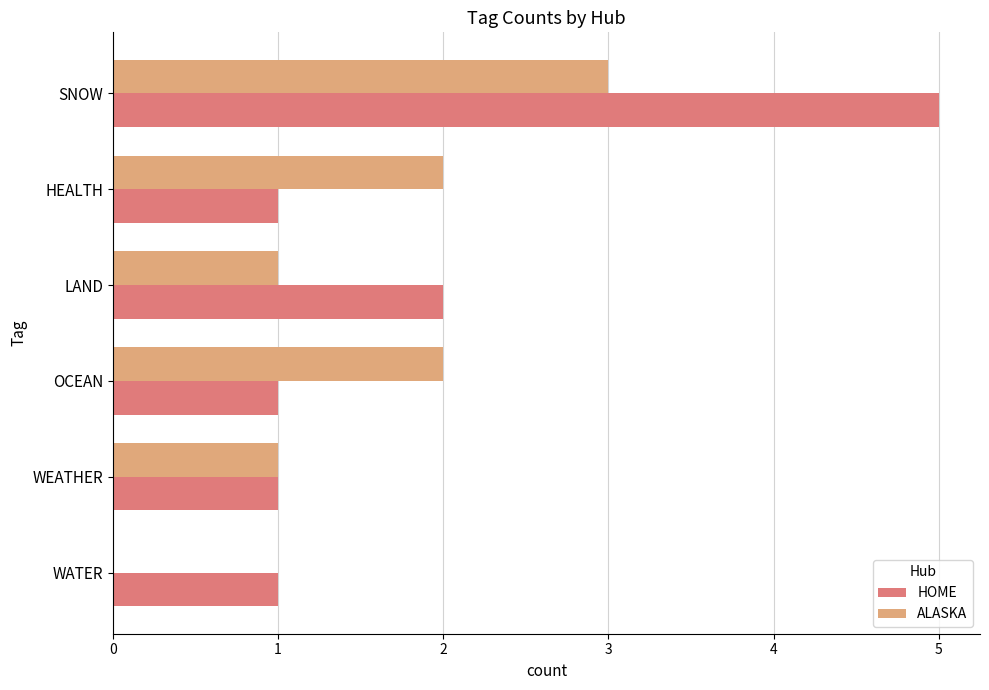

What is the approximate value of ALASKA at SNOW?

3